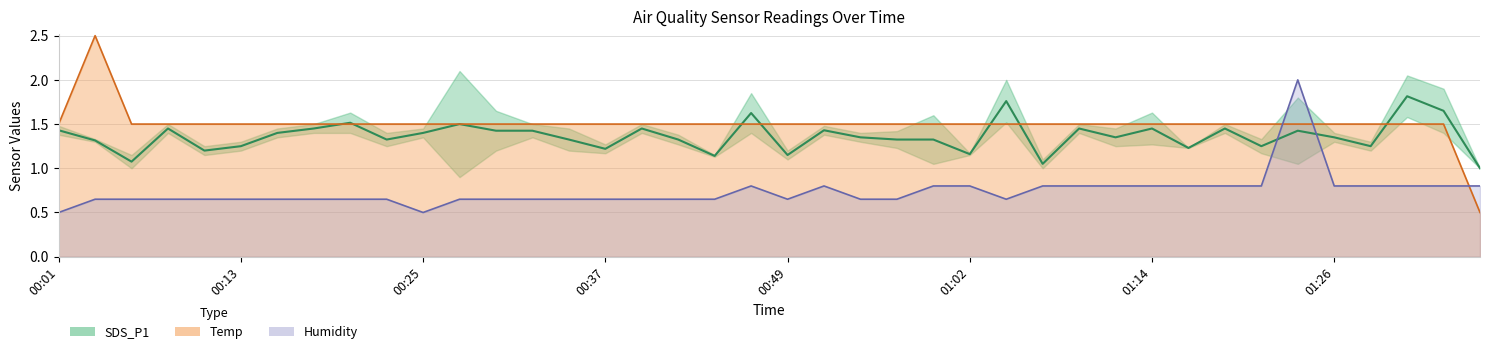

How many values in the Temp series exceed 1?

39